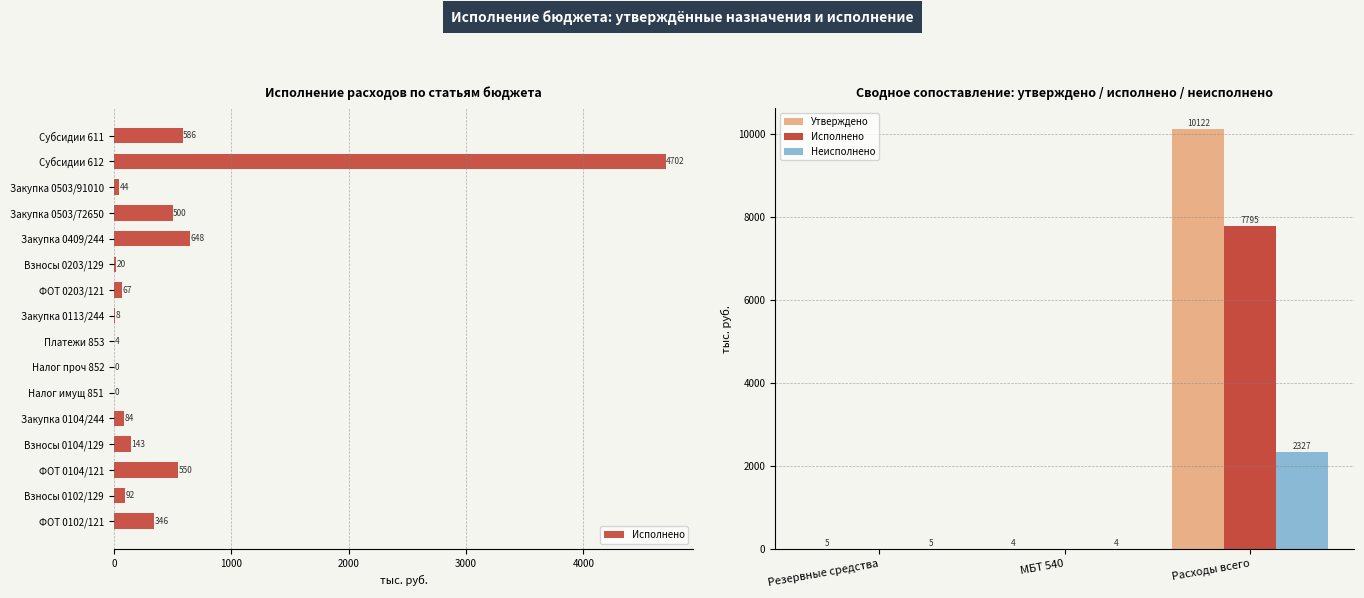

The Неисполнено series shows 1.1 at МБТ 540. True or false?

False